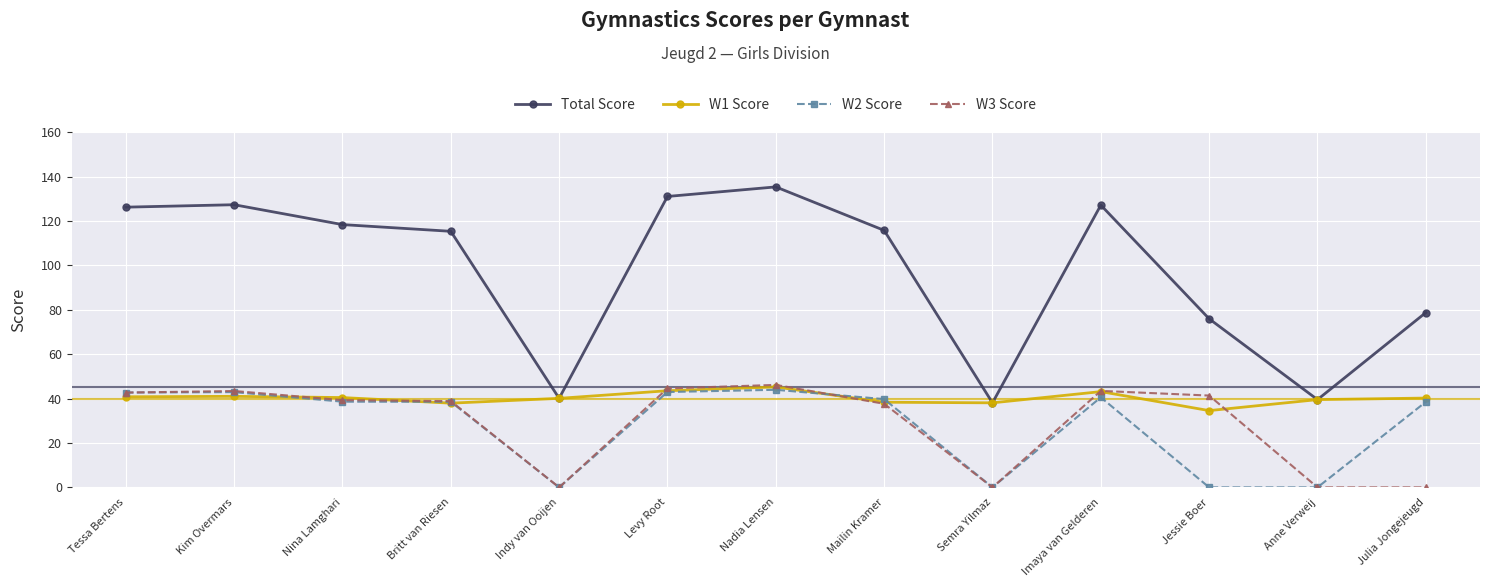

At which label does Total Score first exceed 115?

Tessa Bertens